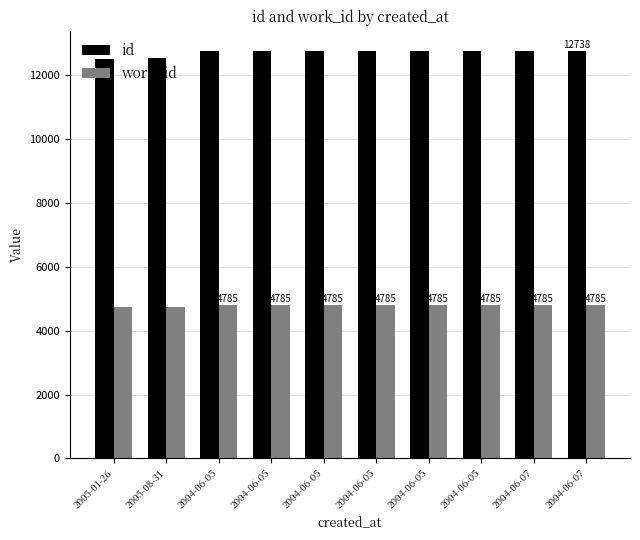

Which has a higher value, 2004-06-07 or 2004-06-05?

2004-06-07